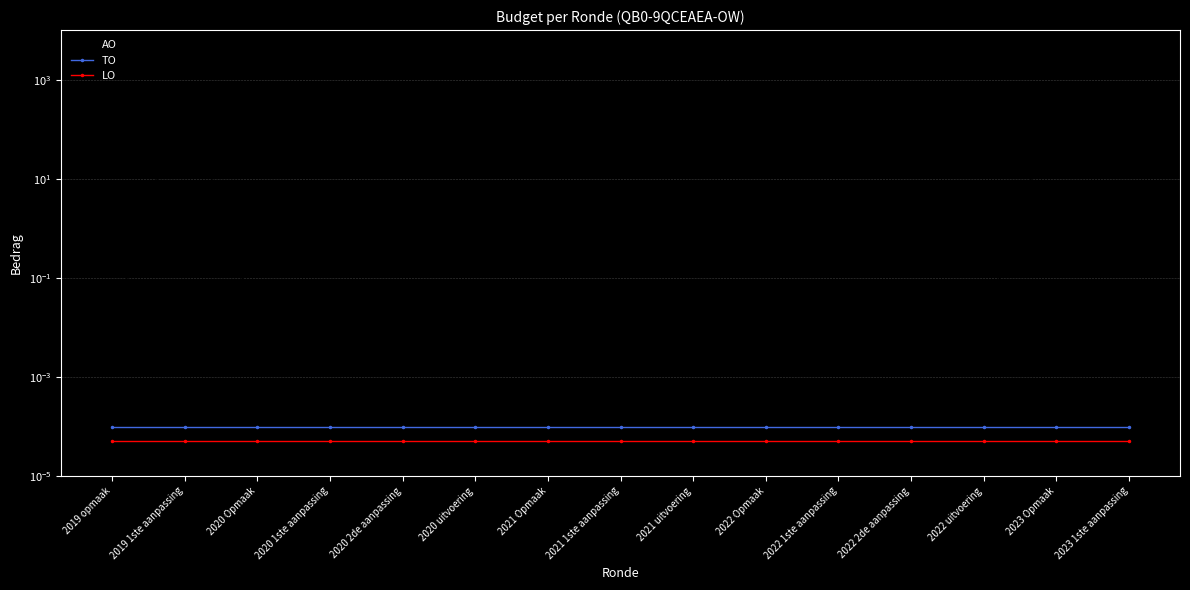

The AO series shows 0.0 at 2021 Opmaak. True or false?

True